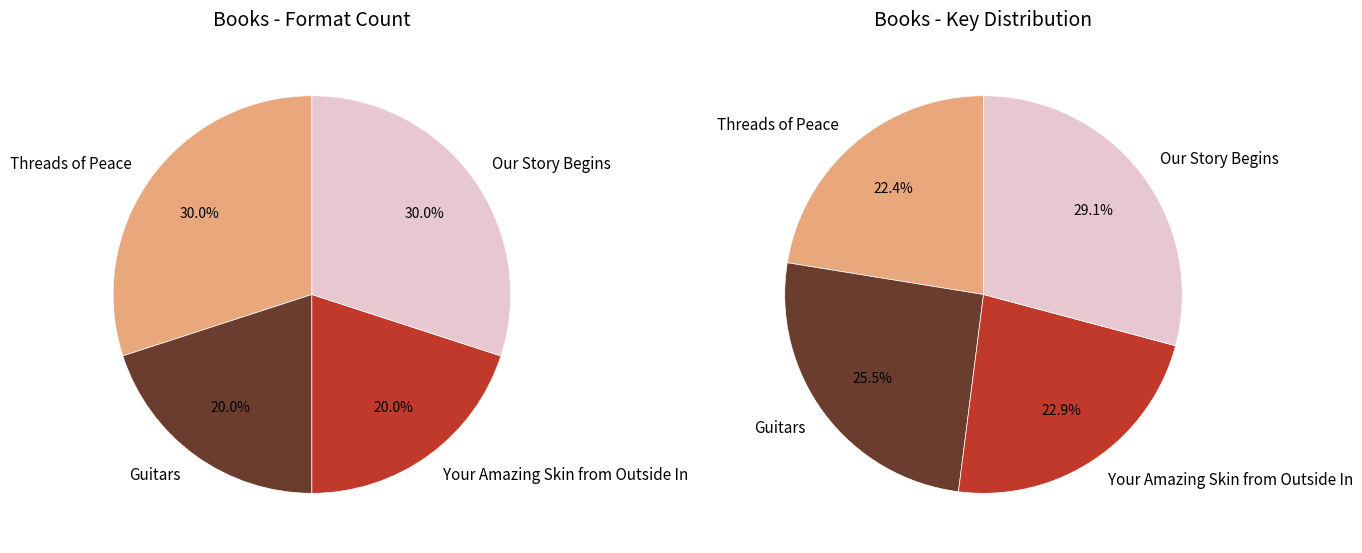

Do Guitars and Threads of Peace together represent more than half of the pie?

No